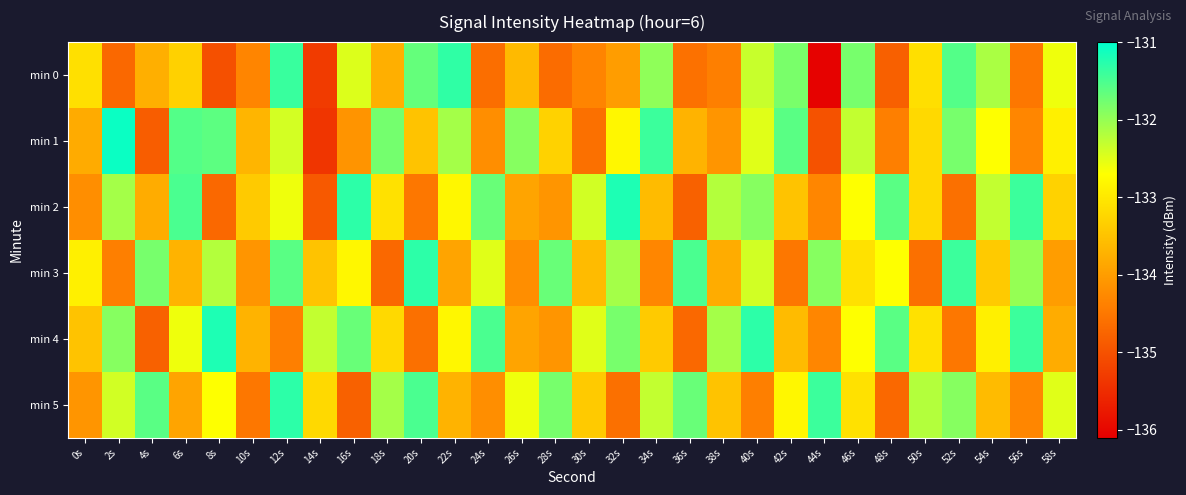

What is the spread (max minus min) of values at 12s?

3.1